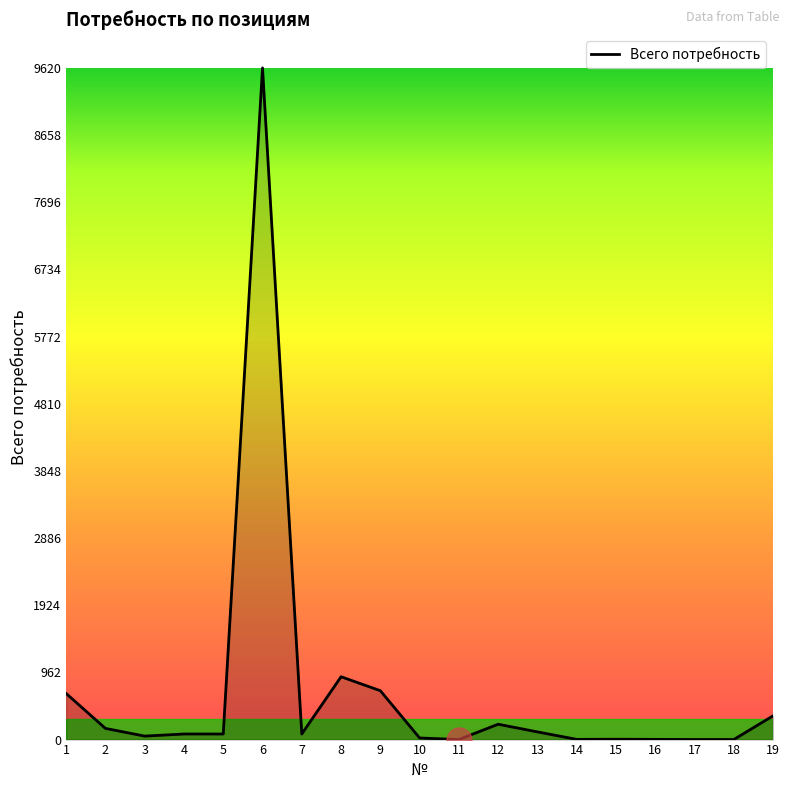

What is the change in value from 16 to 17?

-2